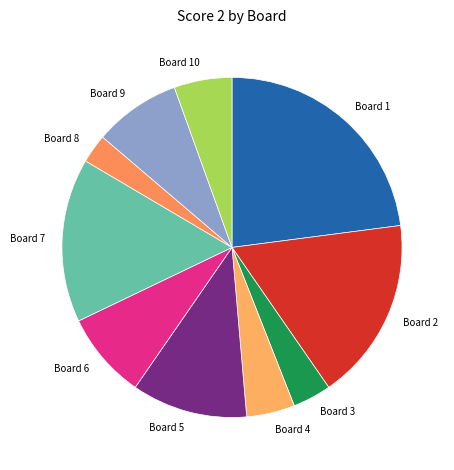

What is the ratio of the value at Board 5 to the value at Board 8?

4.0